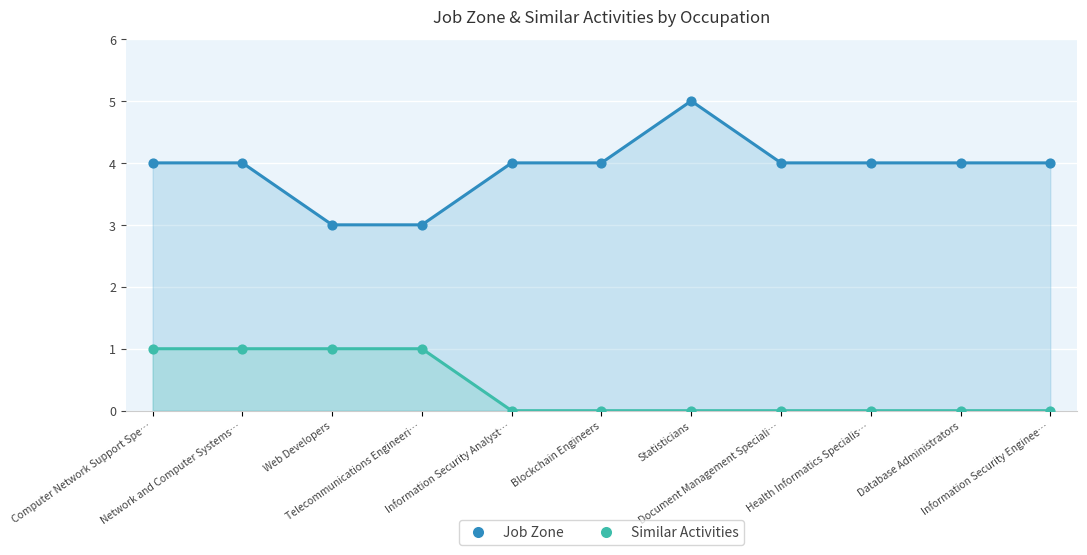

At how many categories does at least one series exceed 2?

11